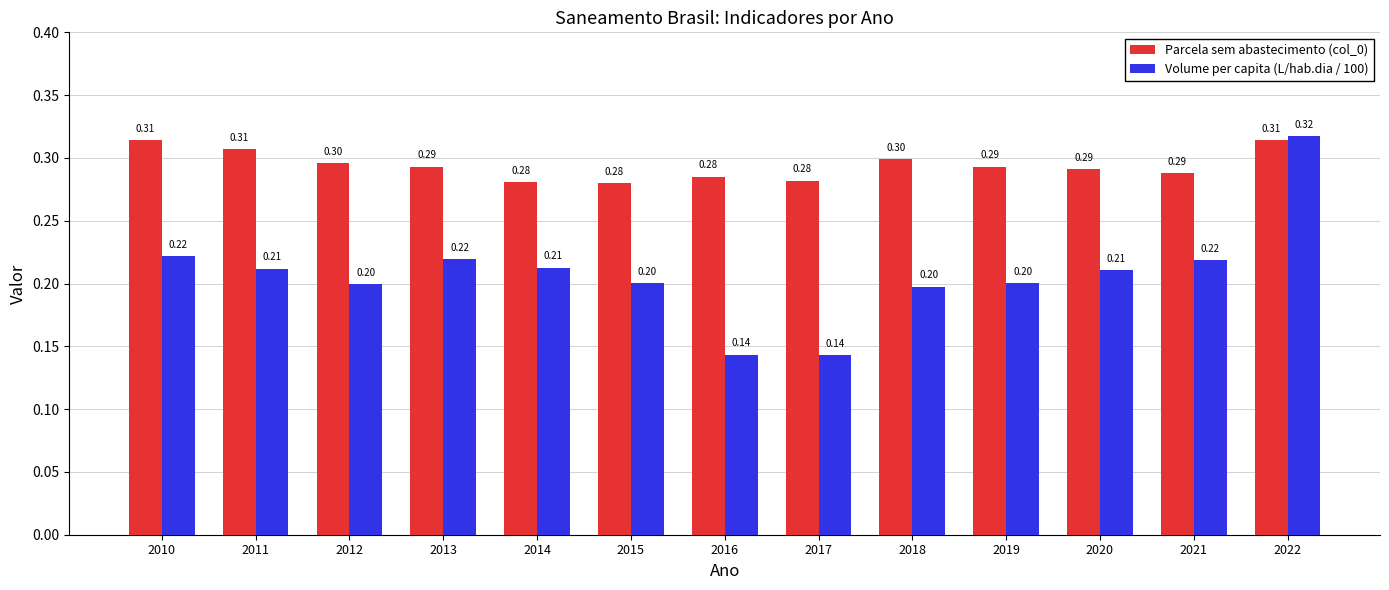

Are the bars grouped side by side (vs. stacked)?

Yes